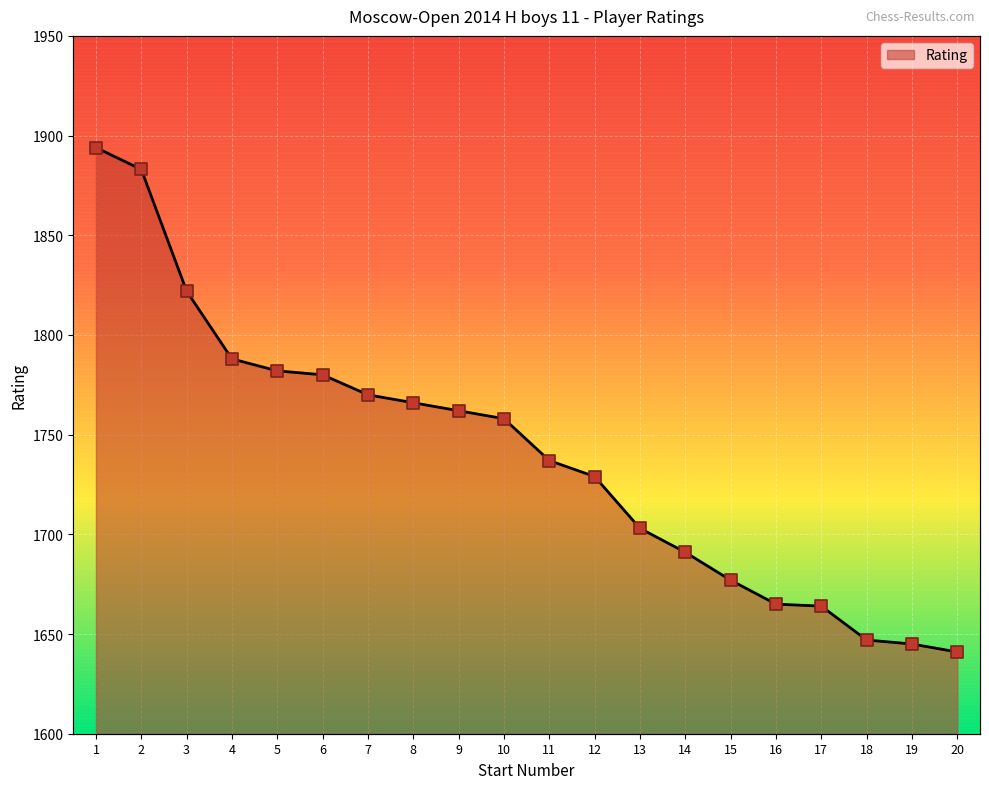

Approximately how many times larger is the value at 3 compared to 14?

1.1